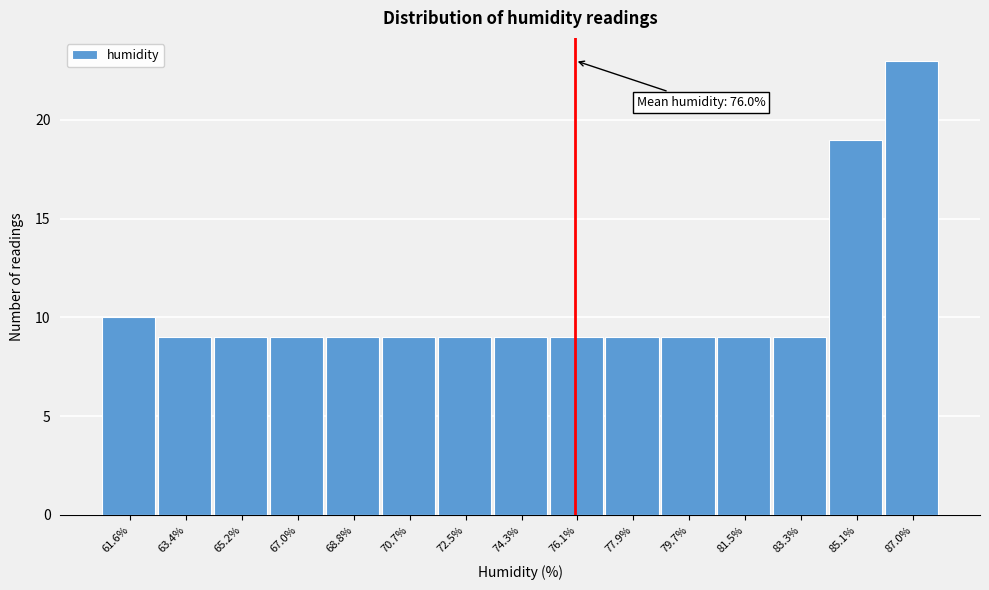

Which range on the x-axis has the tallest bar?

86.0 to 87.8